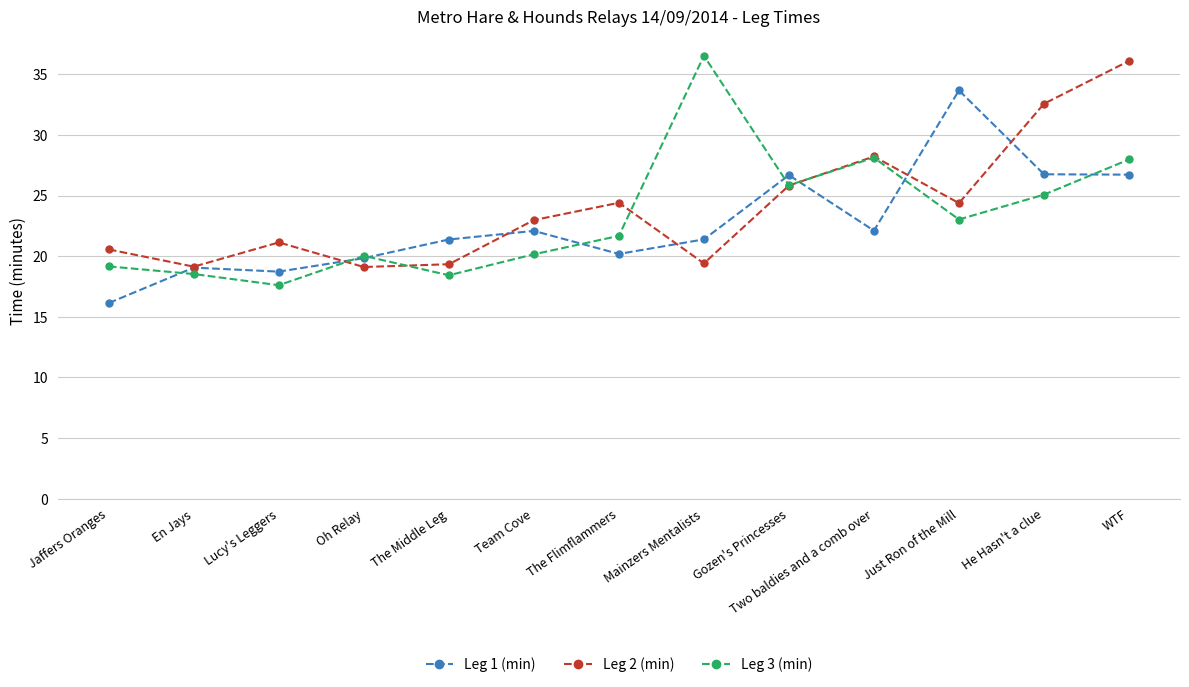

Where does the Leg 3 (min) series first go above 21?

The Flimflammers